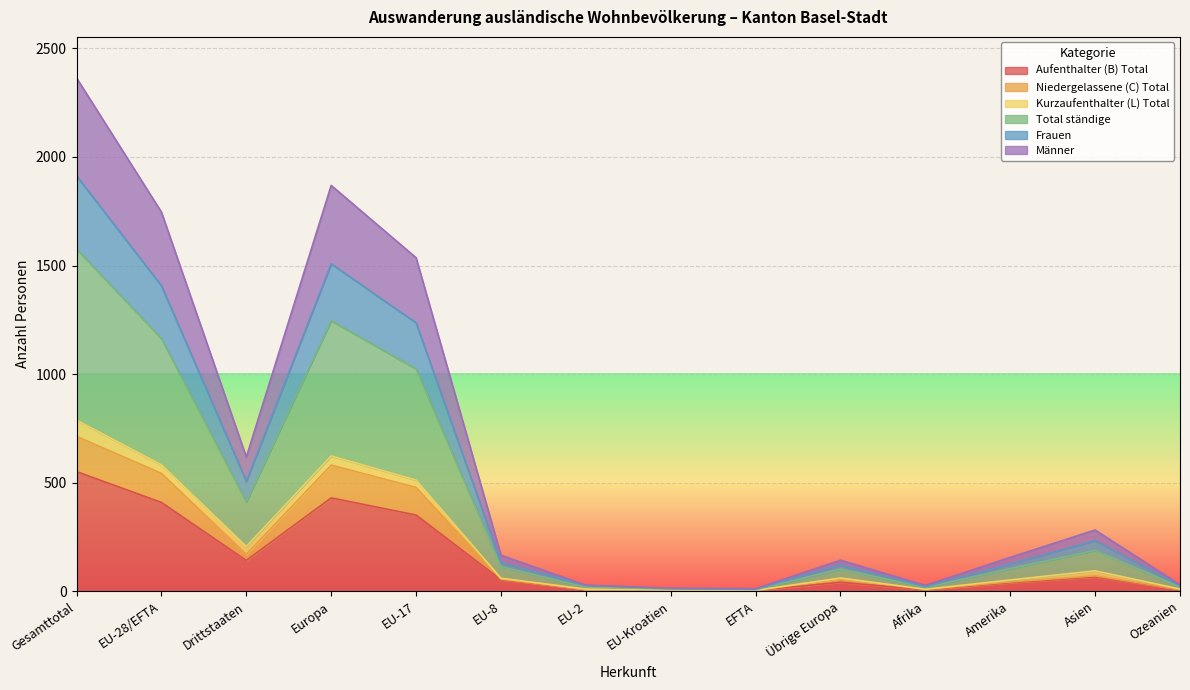

The Aufenthalter (B) Total series shows 409 at EU-28/EFTA. True or false?

True